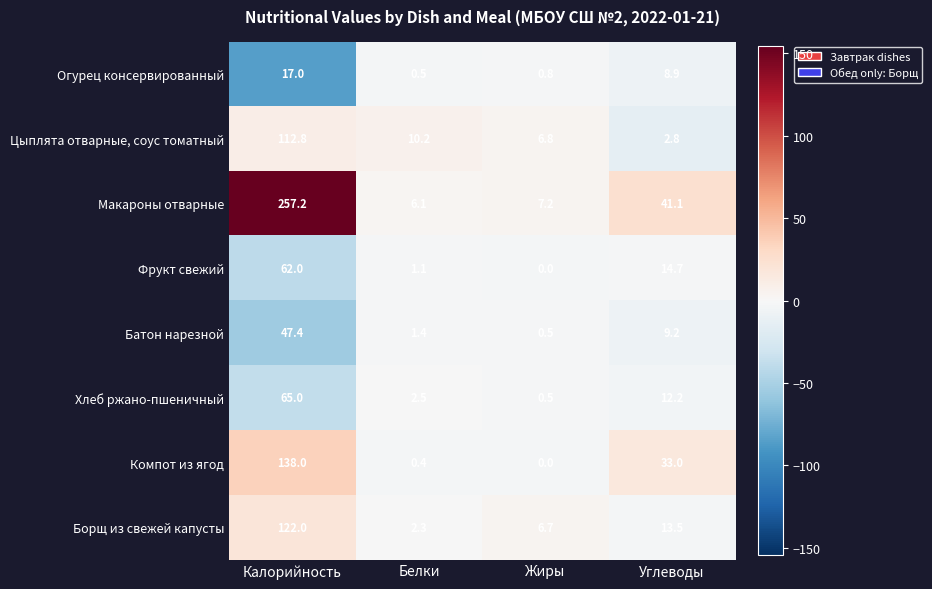

Rank the series by their maximum value, from lowest to highest.

Огурец консервированный, Батон нарезной, Фрукт свежий, Хлеб ржано-пшеничный, Цыплята отварные, соус томатный, Борщ из свежей капусты, Компот из ягод, Макароны отварные